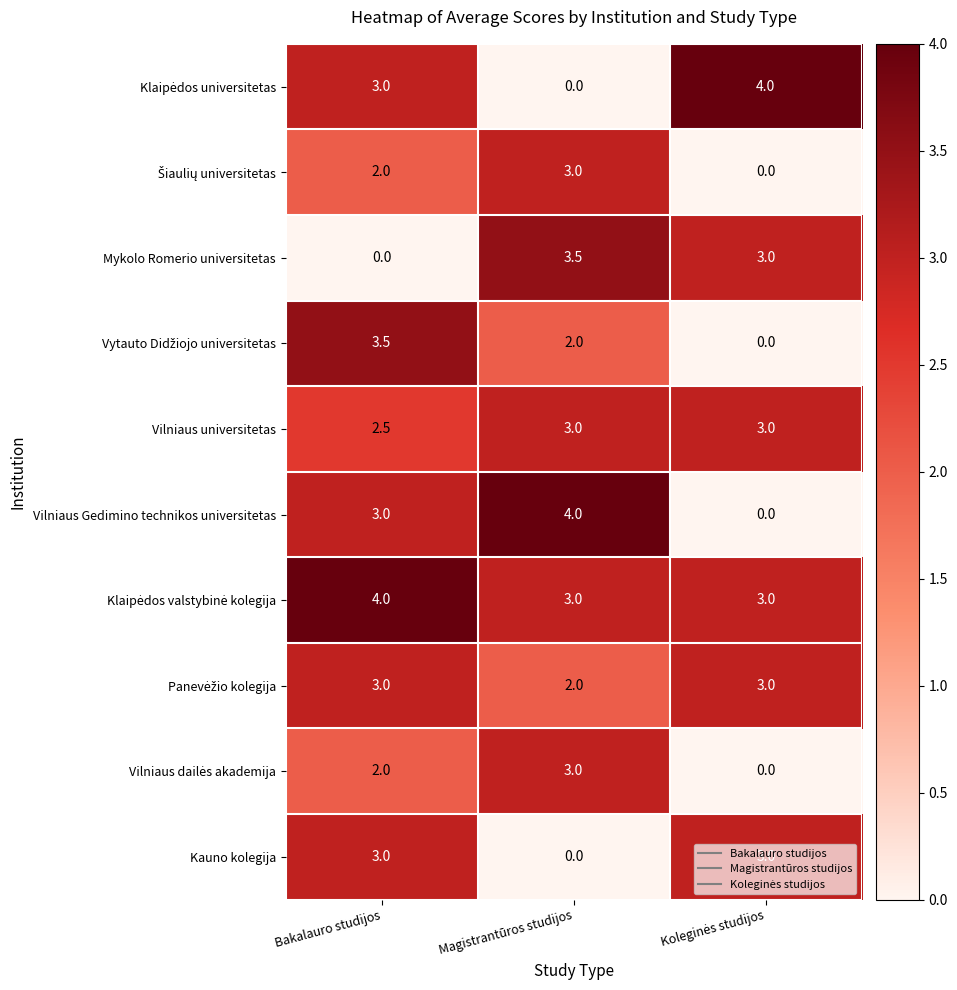

What is the total value across all series at Bakalauro studijos?

26.0